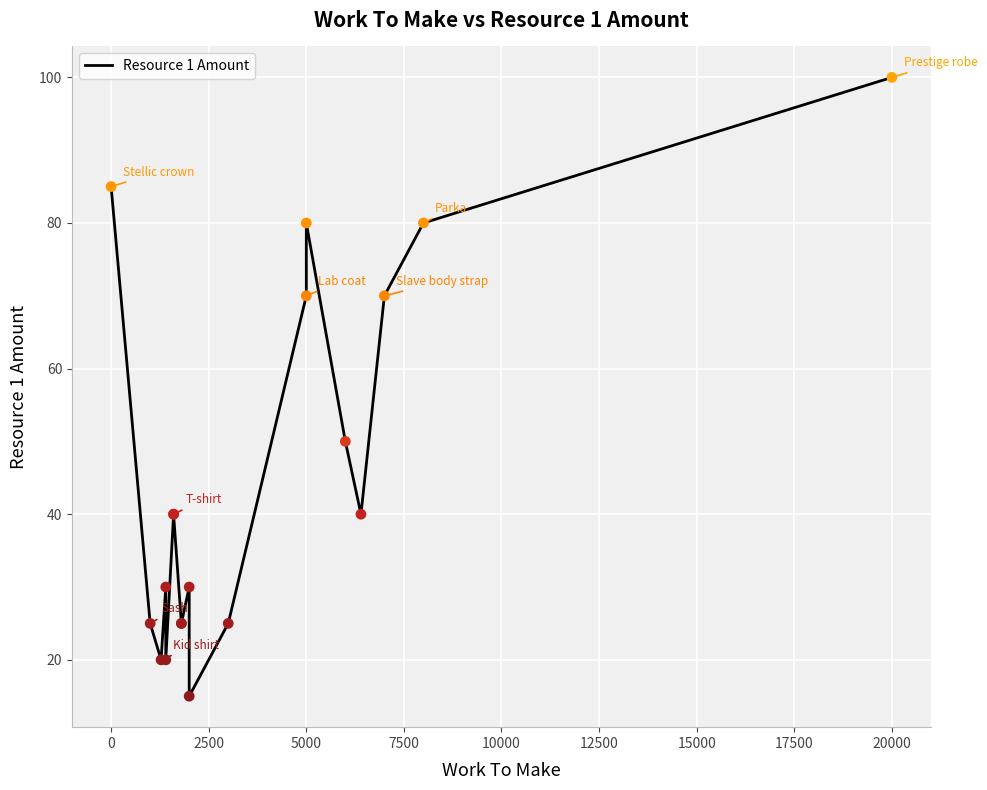

Between 12500 and 2500, which is larger?

12500